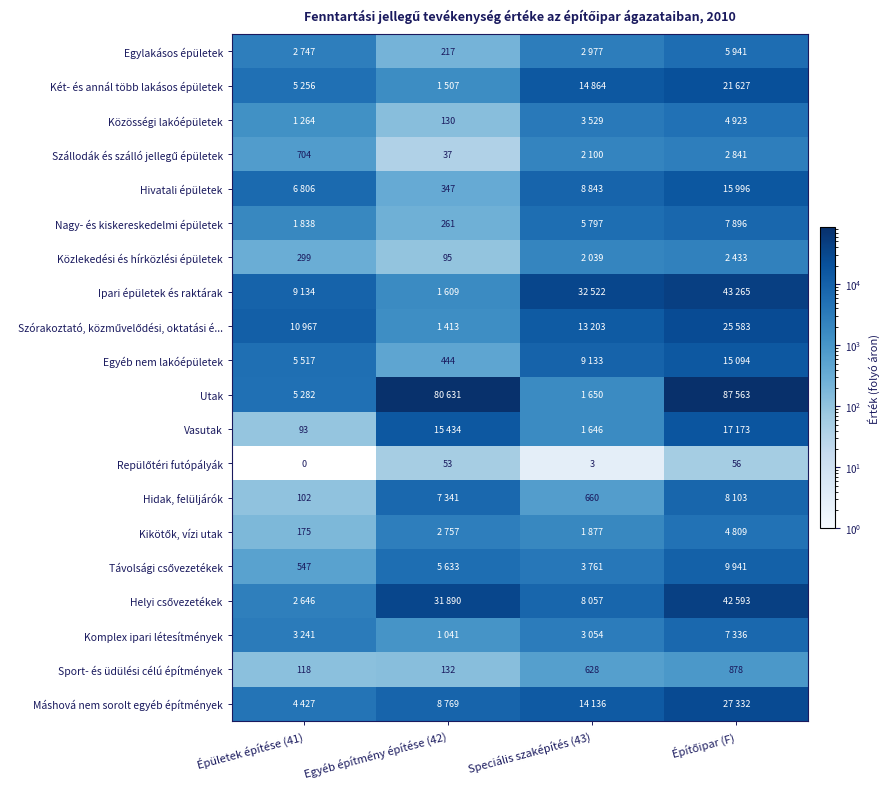

What is the difference between the maximum and minimum values in the Sport- és üdülési célú építmények series?

760